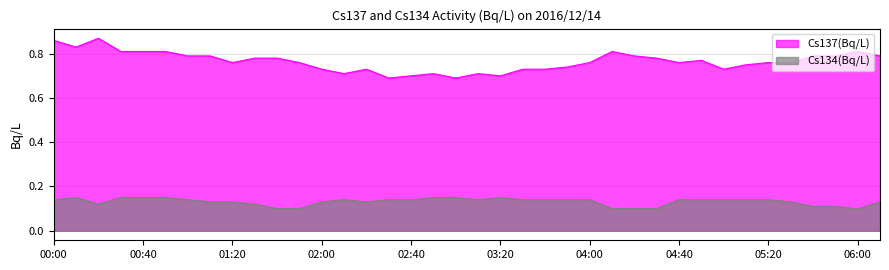

How many categories are shown in the chart?

38